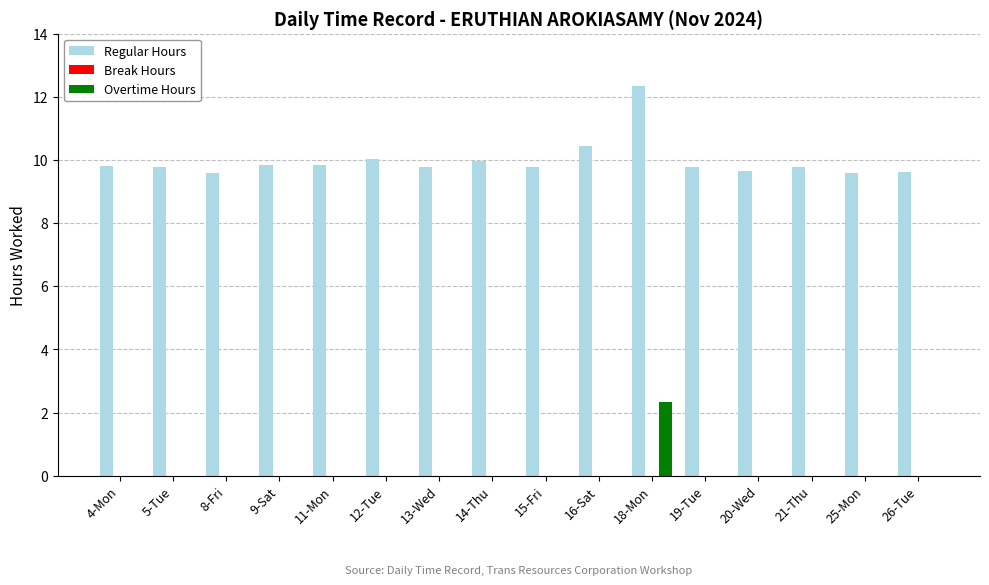

Which label corresponds to the largest value in the chart?

18-Mon